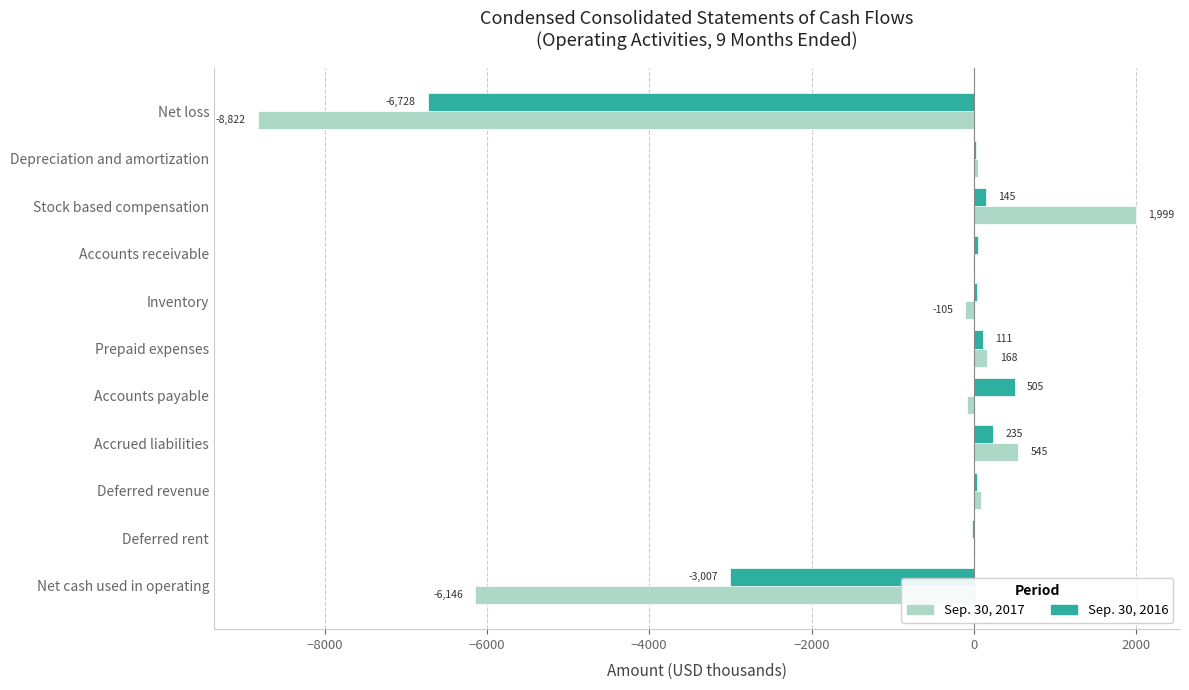

At which category is the sum across all series the highest?

Stock based compensation